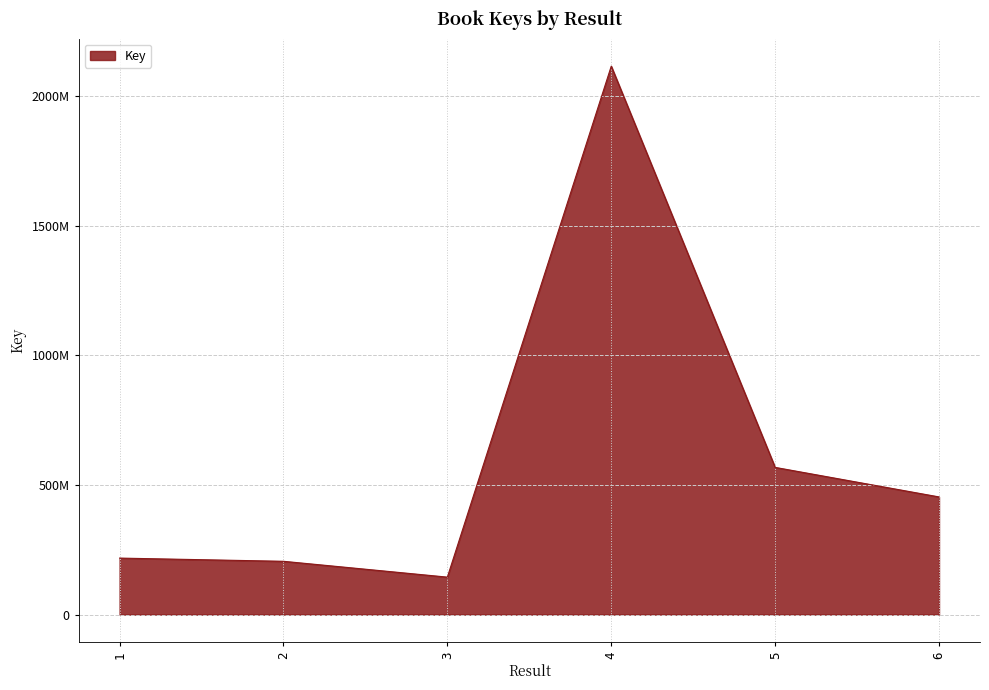

Which category has the highest value across all series?

4